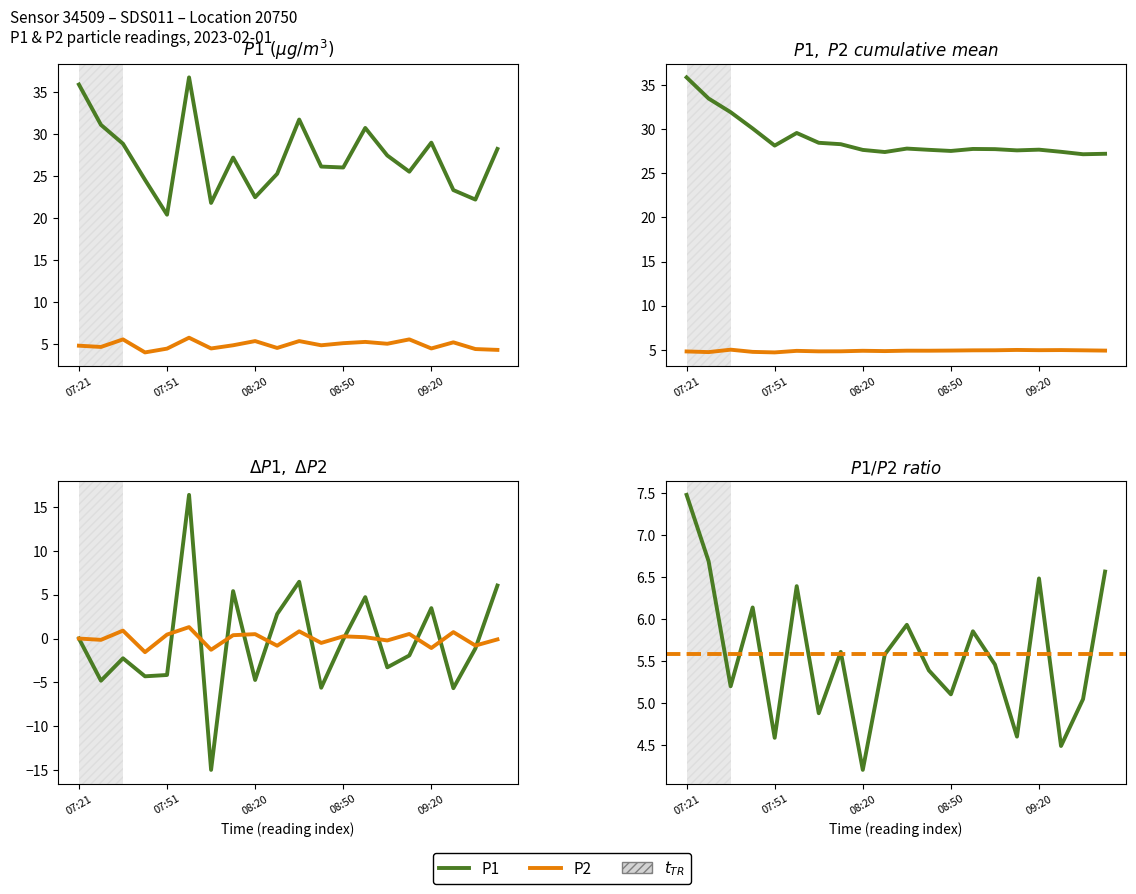

List the series in order of their peak value, lowest first.

P2, P1